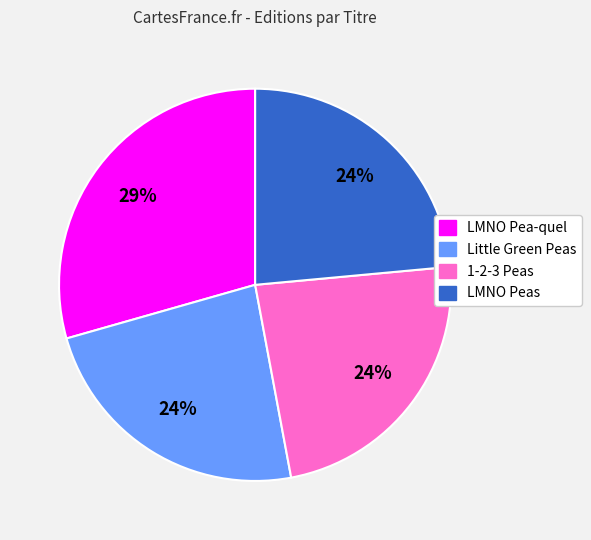

To the nearest percent, what is the average slice percentage?

25%